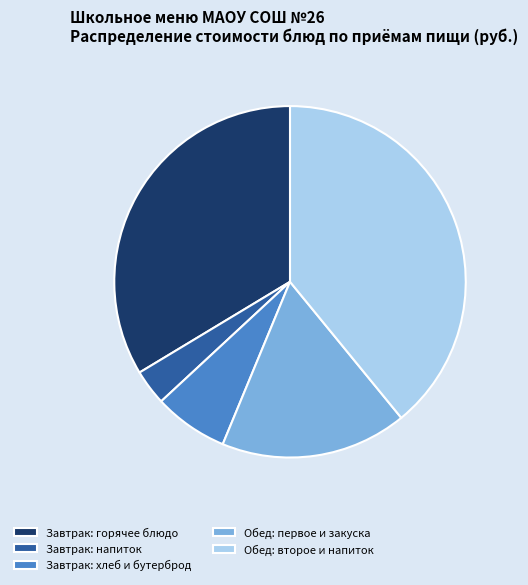

Do Завтрак: горячее блюдо and Обед: второе и напиток together represent more than half of the pie?

Yes